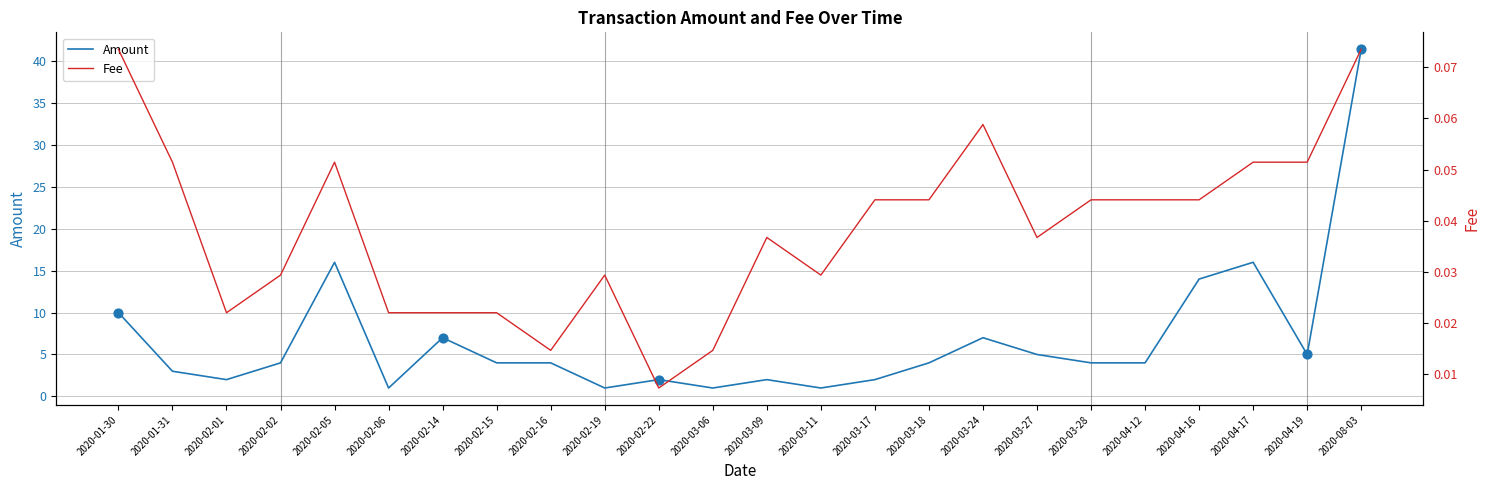

Which series has the widest spread of Y values?

Amount